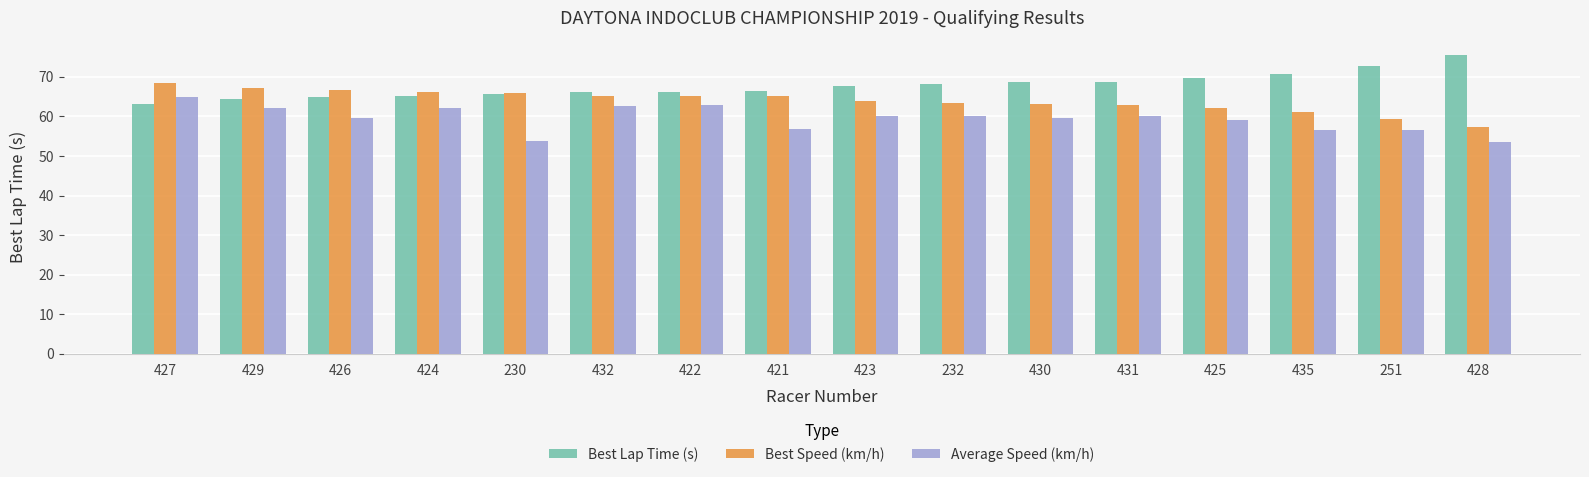

How many bars are there in each group?

3